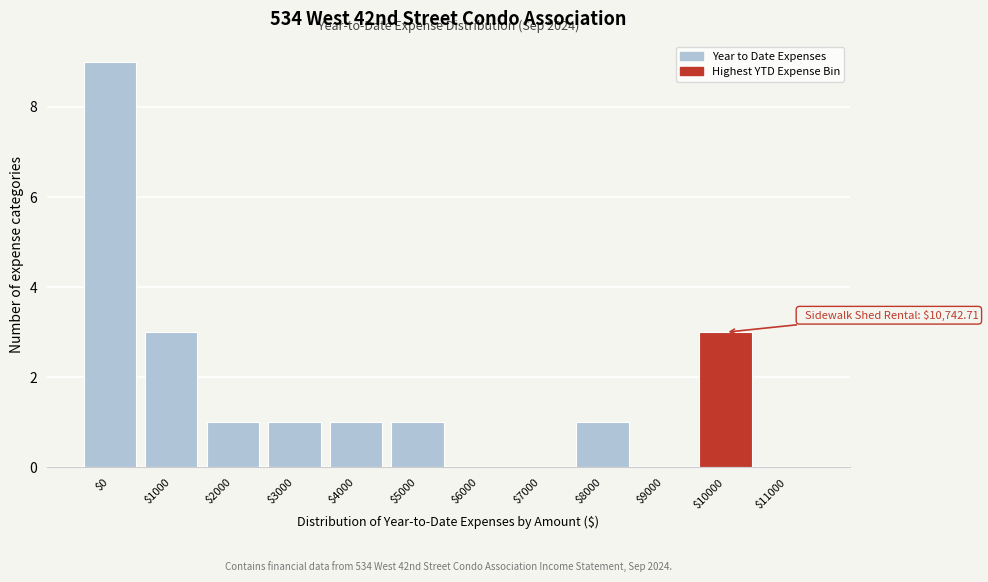

Read the value at $10000.

3